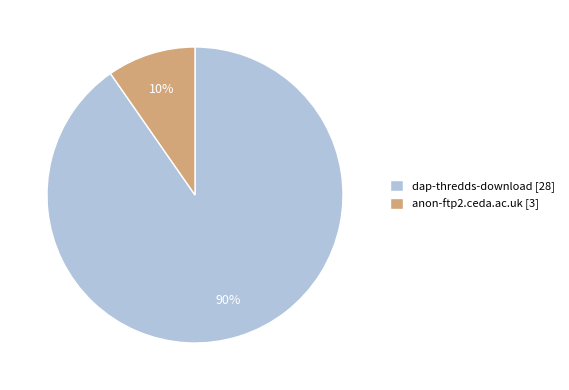

Is the sum of dap-thredds-download [28] and anon-ftp2.ceda.ac.uk [3] greater than half?

Yes